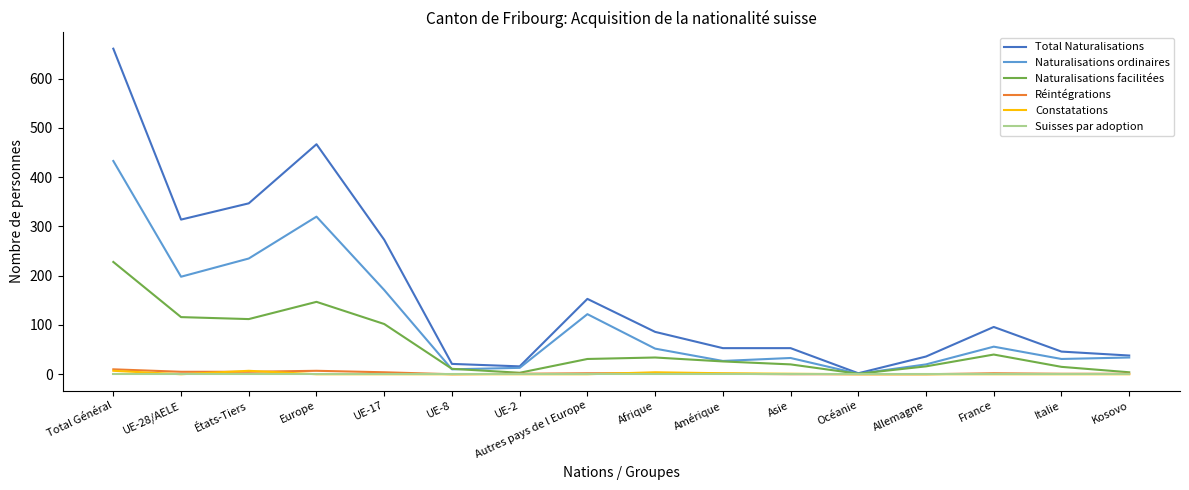

Which series has the largest range (max minus min)?

Total Naturalisations